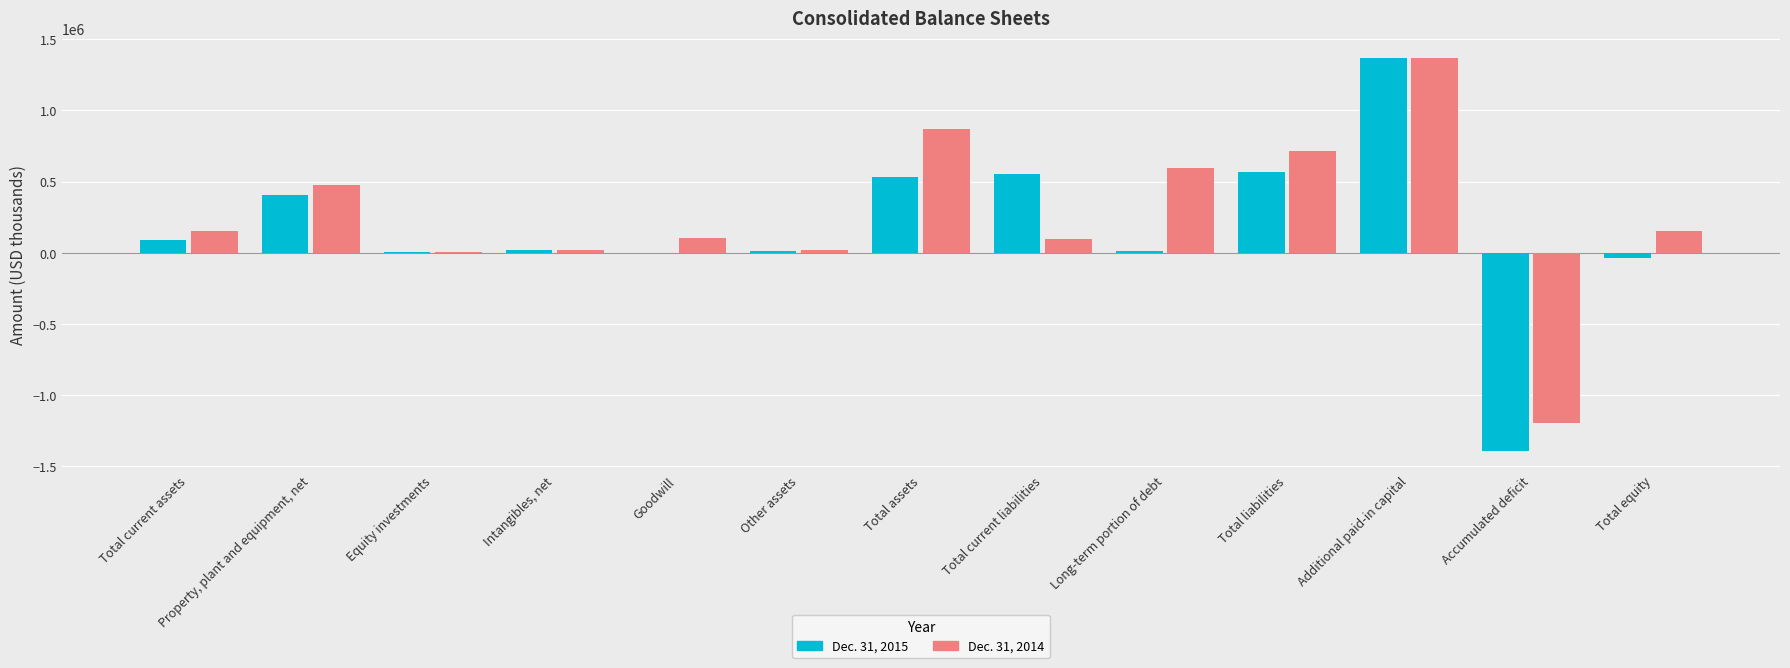

Are the bars horizontal?

No